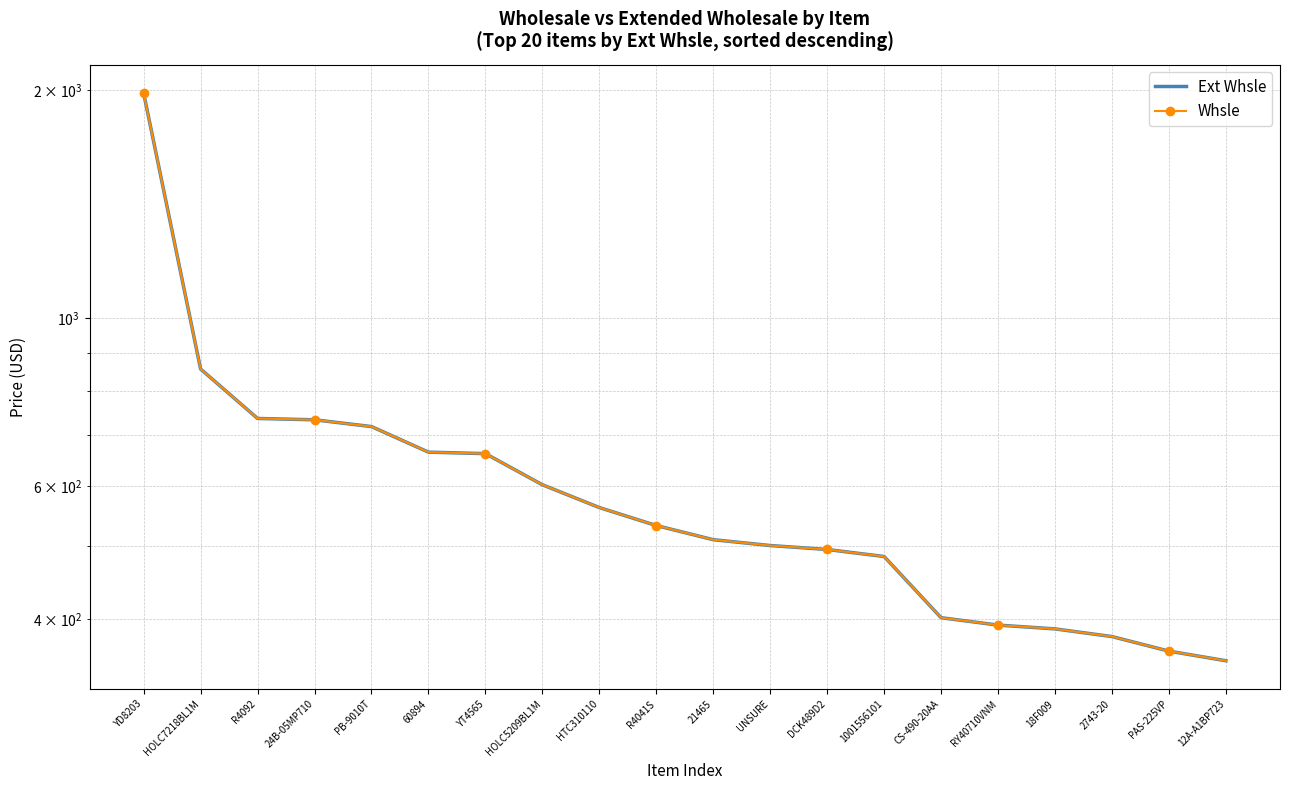

How many series are shown in this chart?

2